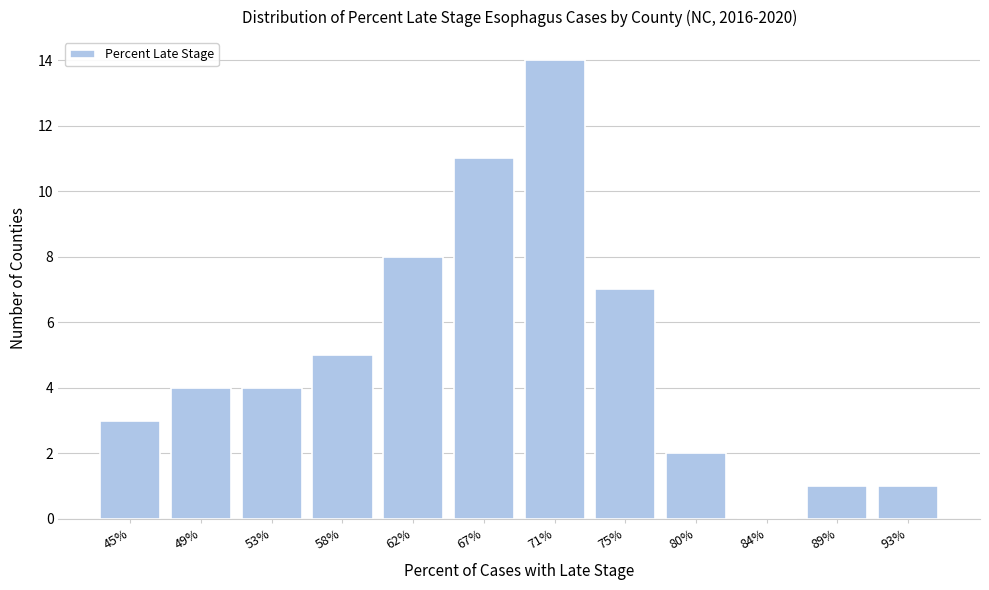

Reading right to left, transcribe all the data shown in this chart.

93%=1	89%=1	84%=0	80%=2	75%=7	71%=14	67%=11	62%=8	58%=5	53%=4	49%=4	45%=3